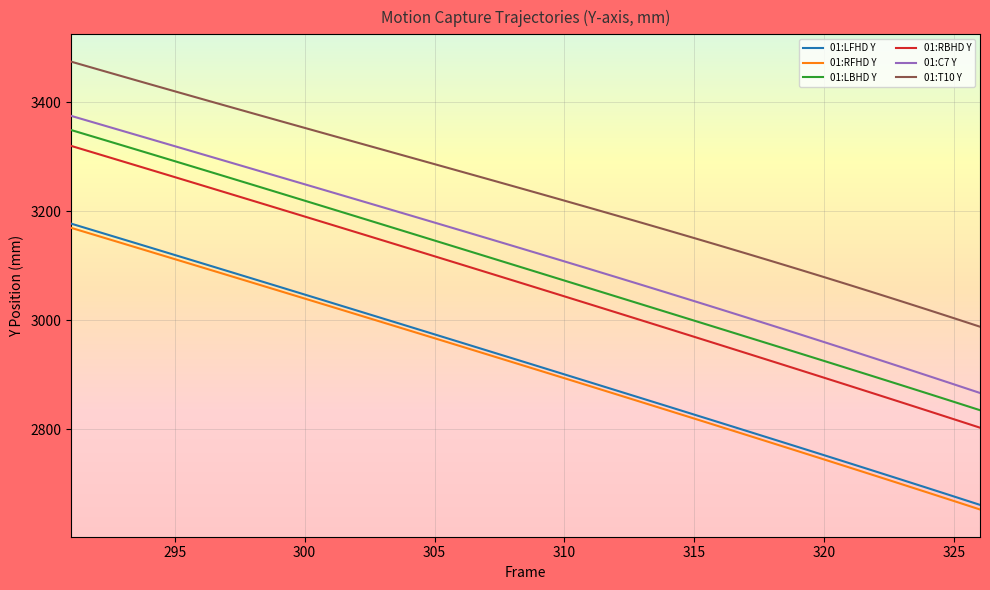

Which series has the largest range (max minus min)?

01:RBHD Y